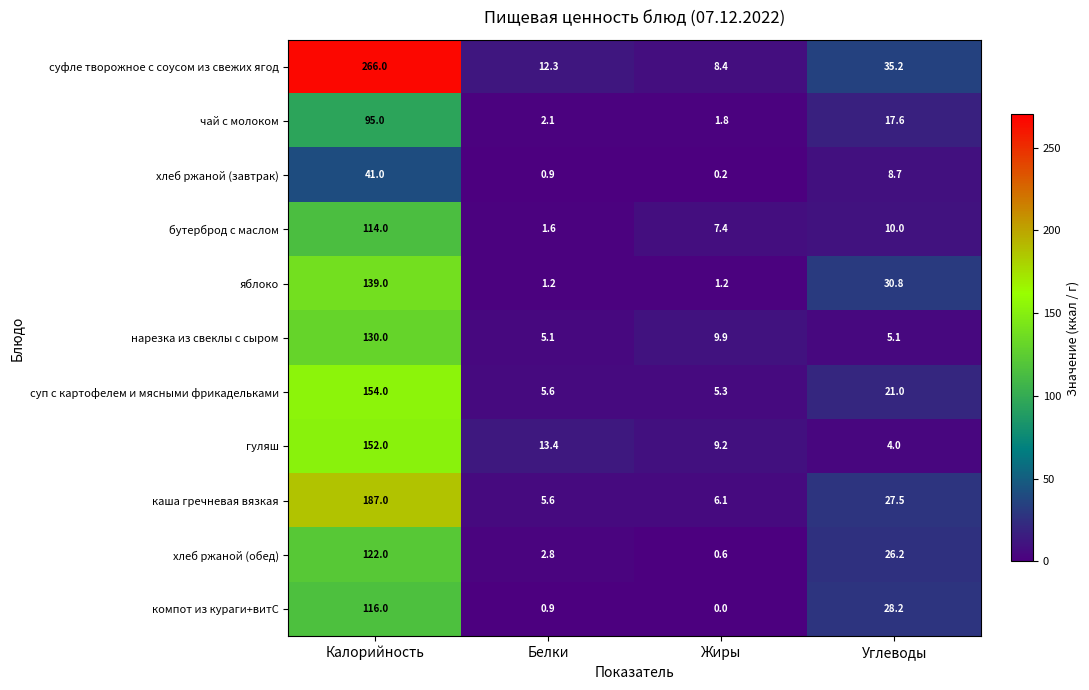

The суп с картофелем и мясными фрикадельками series shows 5.3 at Жиры. True or false?

True